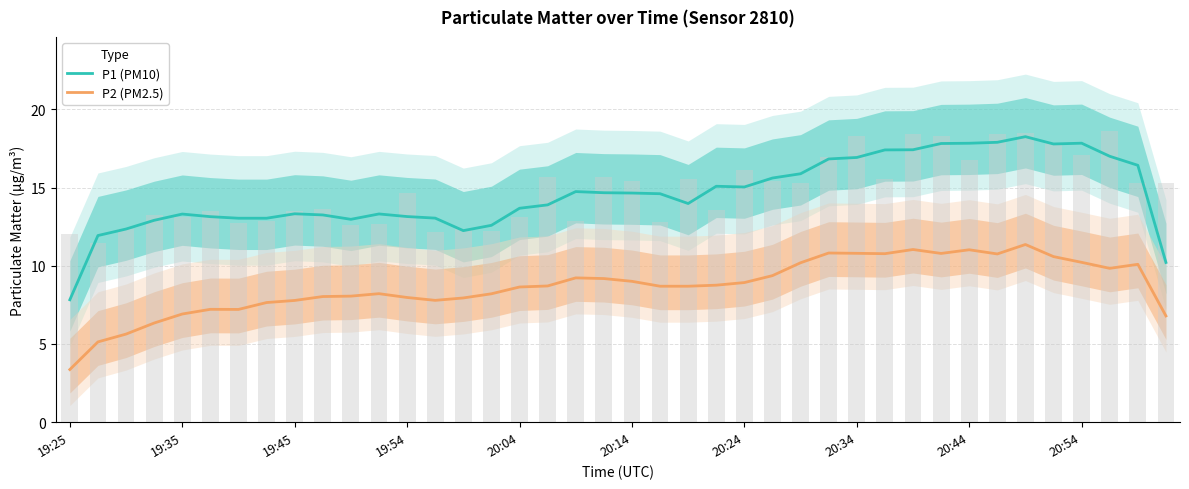

What is the value of the P1 (PM10) bar at the 40th from the left?

10.2